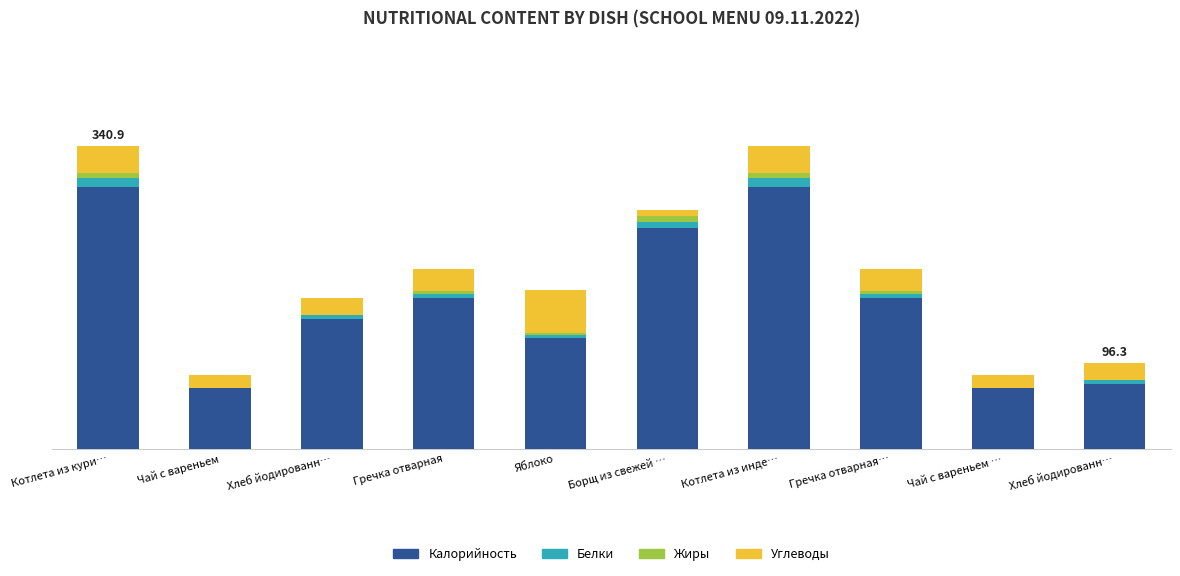

The Калорийность series shows 461.4 at Котлета из кури…. True or false?

False